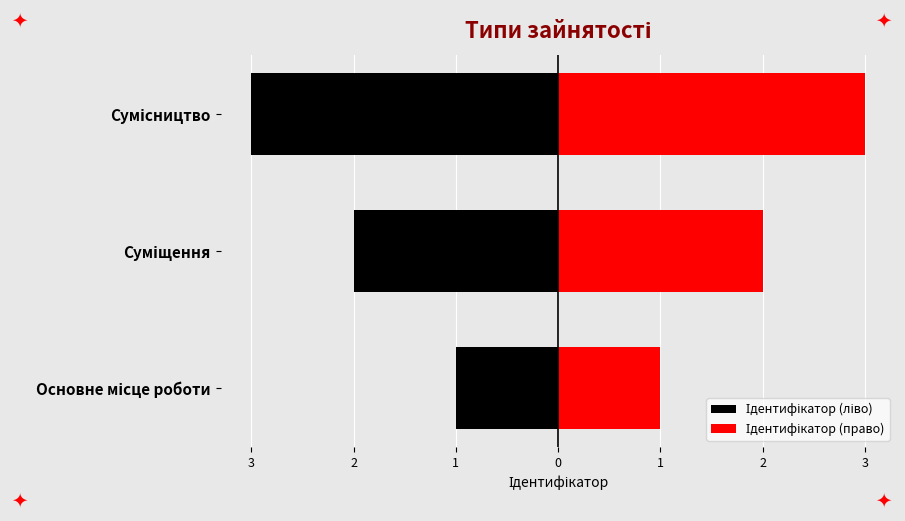

Reading right to left, extract all data points from this chart.

Ідентифікатор (ліво): -3	-2	-1
Ідентифікатор (право): 3	2	1